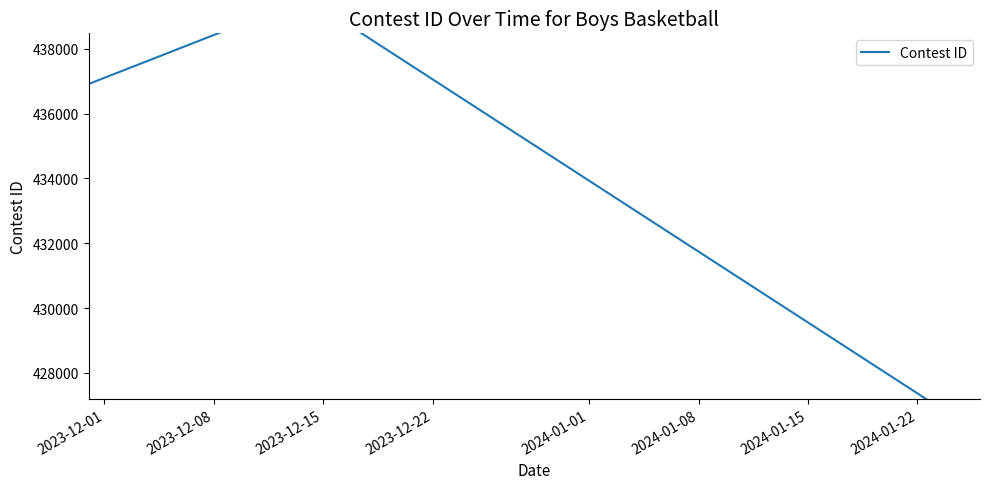

What is the difference between the maximum and second lowest values?

2641